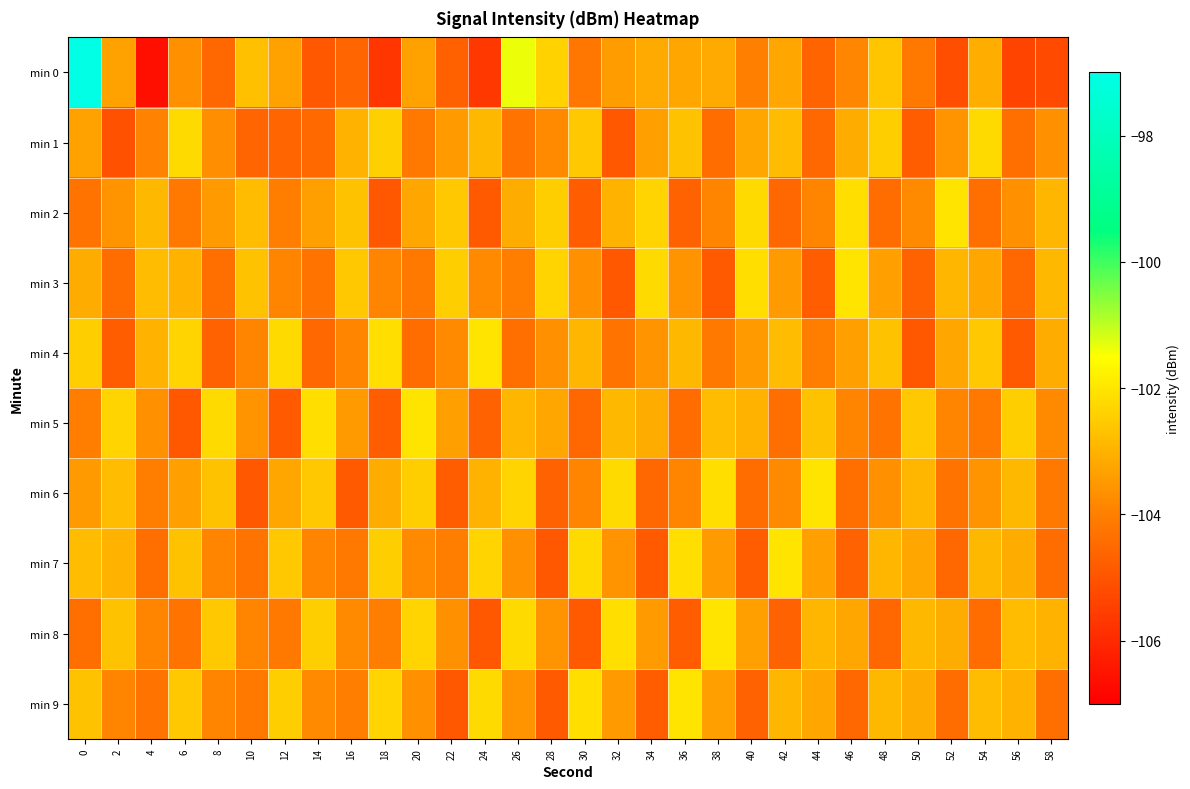

Count the number of categories in the chart.

30